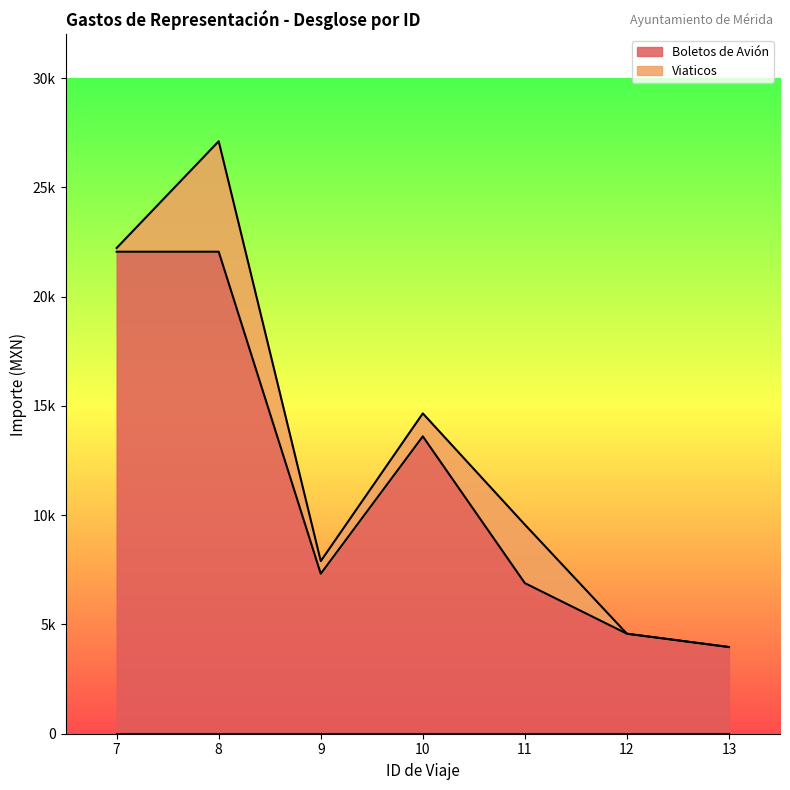

What is the sum of the values at 9 and 7?

29378